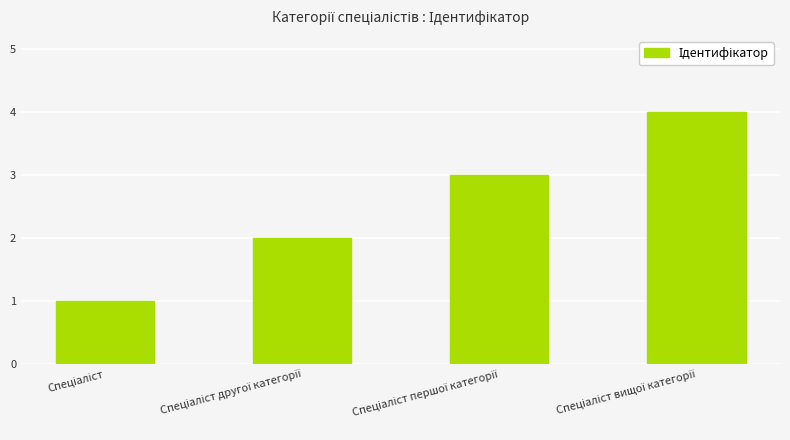

Are the bars horizontal?

No